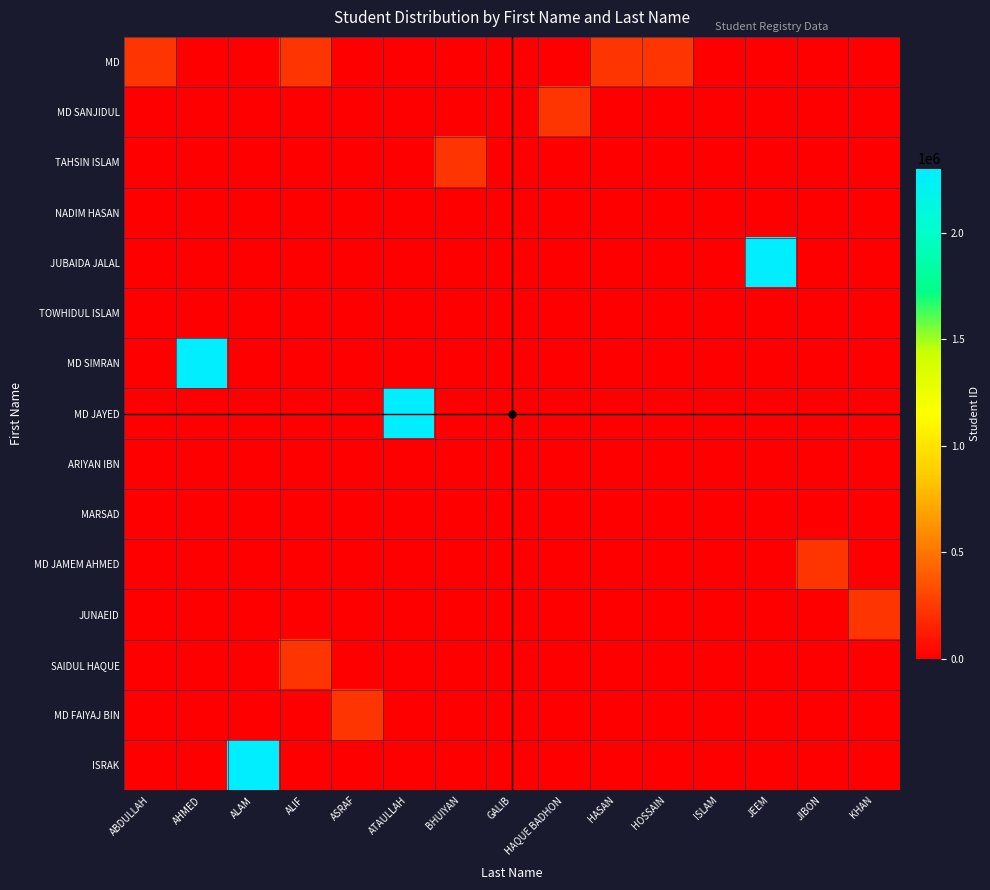

What is the total value across all series at HASAN?

230081